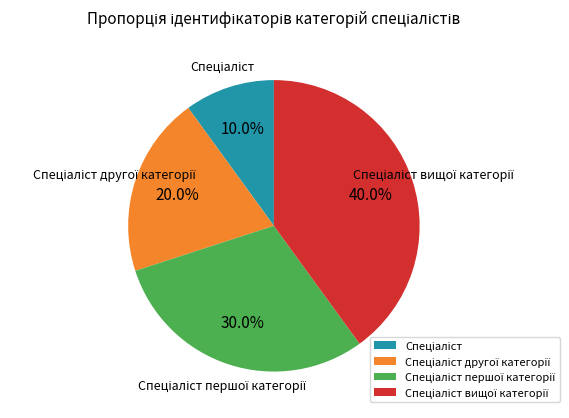

How many segments does this pie chart have?

4